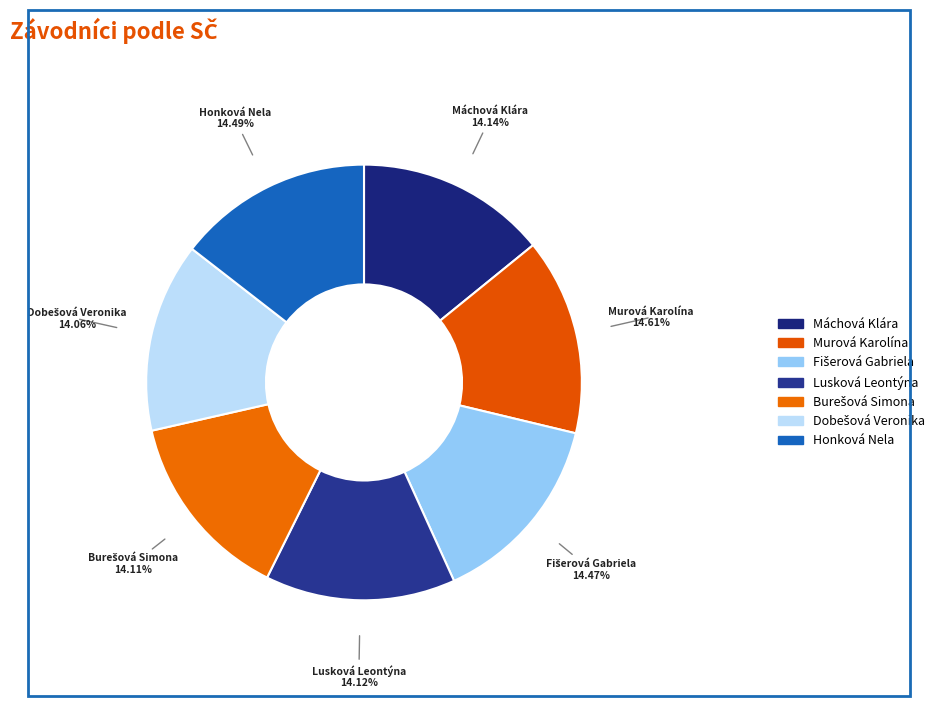

How many slices are in this pie chart?

7